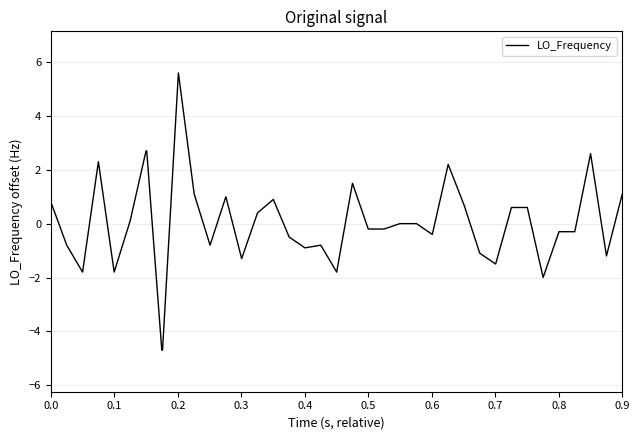

Does the chart have visible grid lines?

Yes